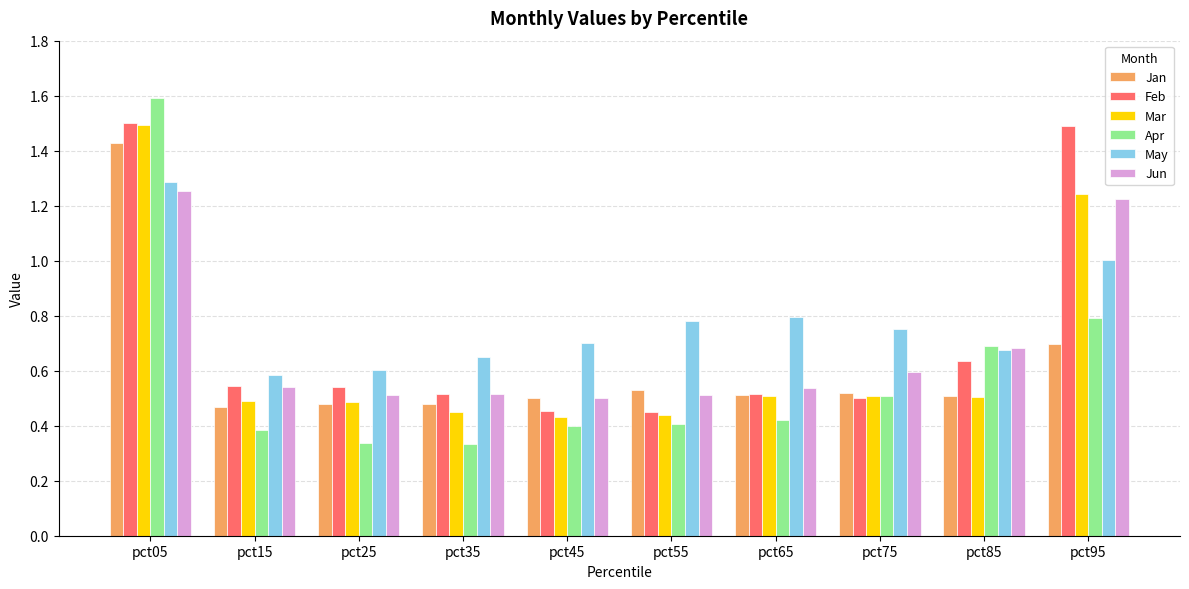

Which series has the widest spread of values?

Apr